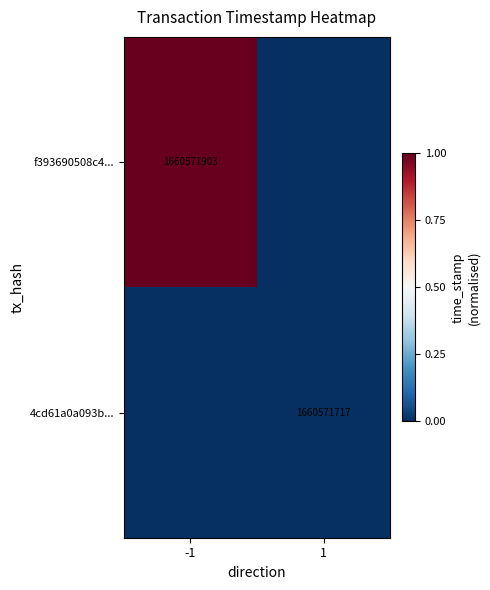

The value of f393690508c4... at -1 is 2474768979. True or false?

False